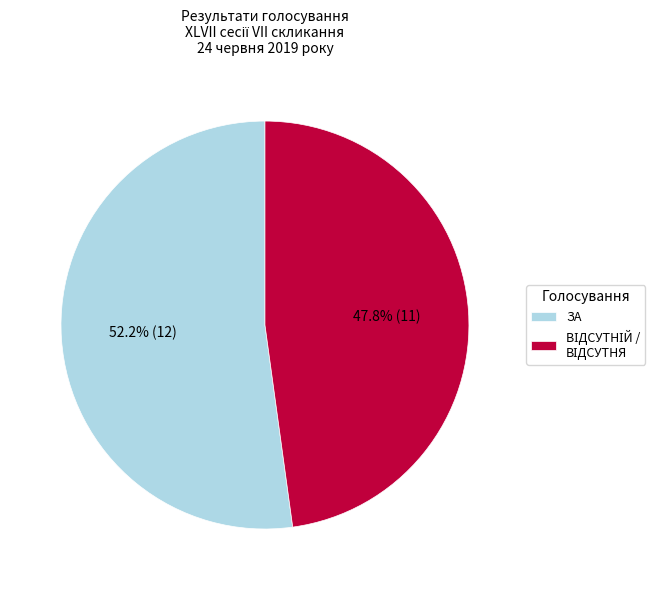

Which slice is the largest?

ЗА